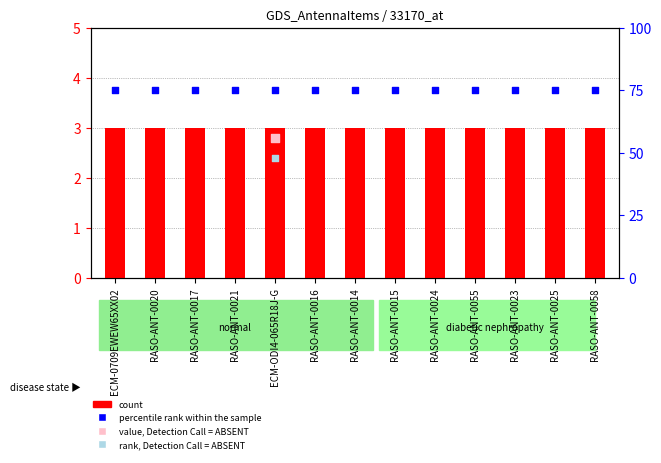

Which series reaches the minimum Y coordinate?

count